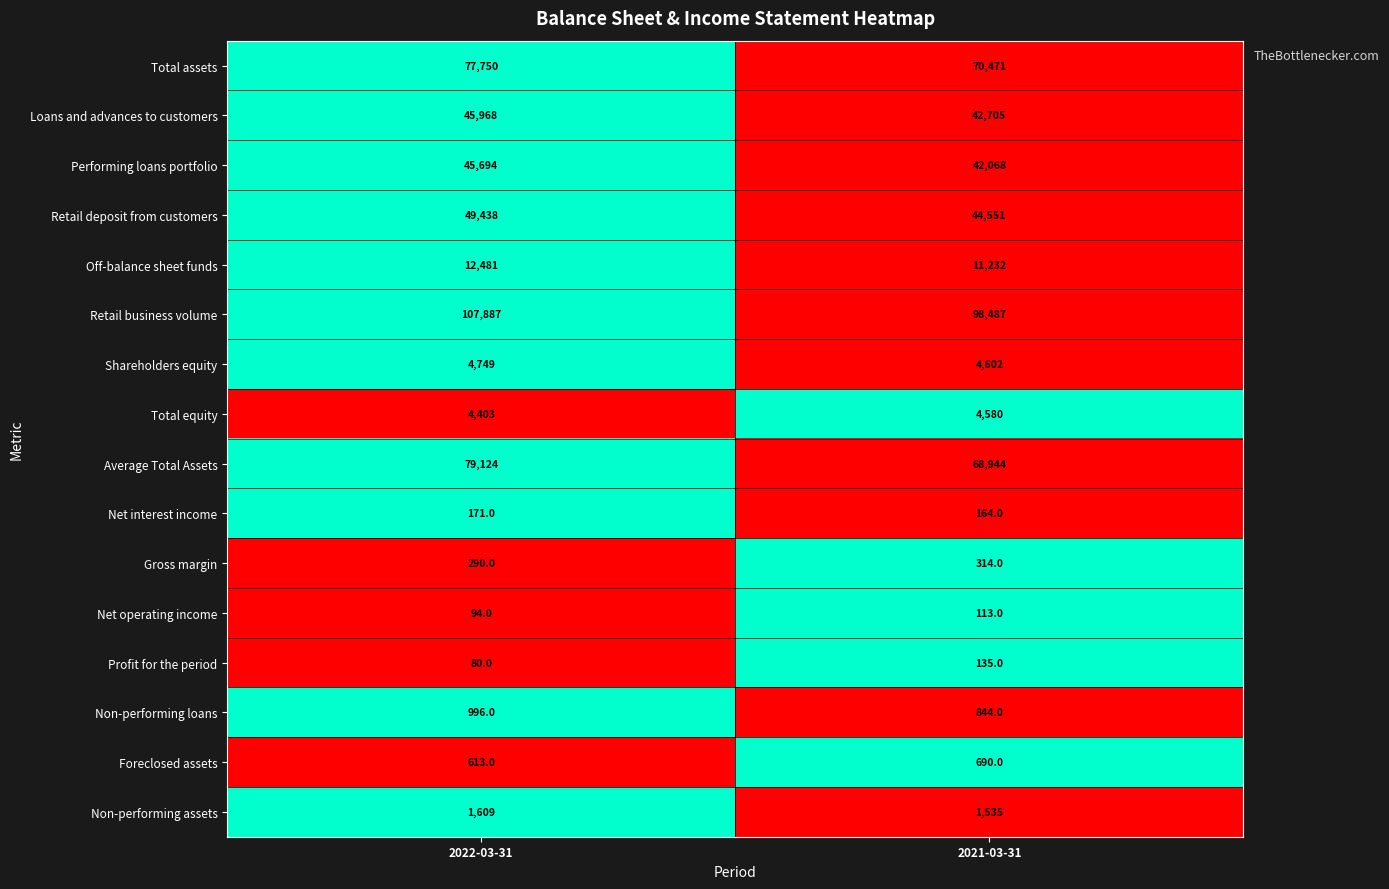

What is the smallest value displayed?

80